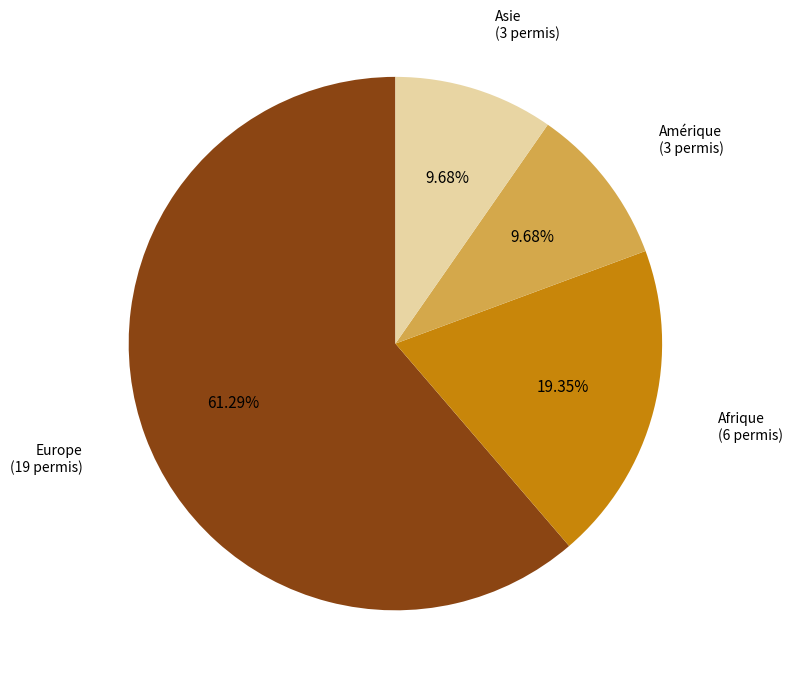

How many slices are in this pie chart?

4